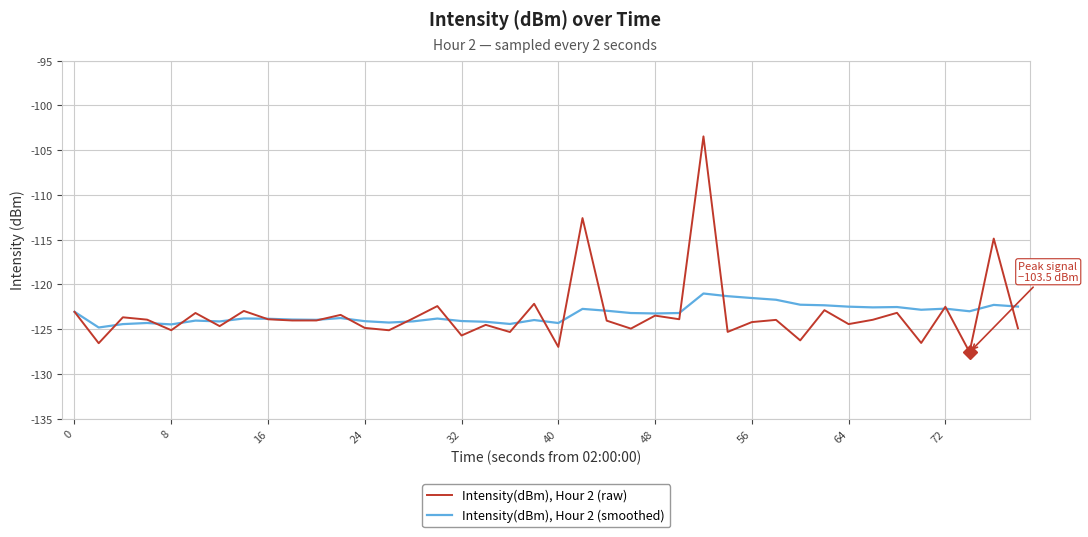

What are all the series names shown in the legend?

Intensity(dBm), Hour 2 (raw), Intensity(dBm), Hour 2 (smoothed)